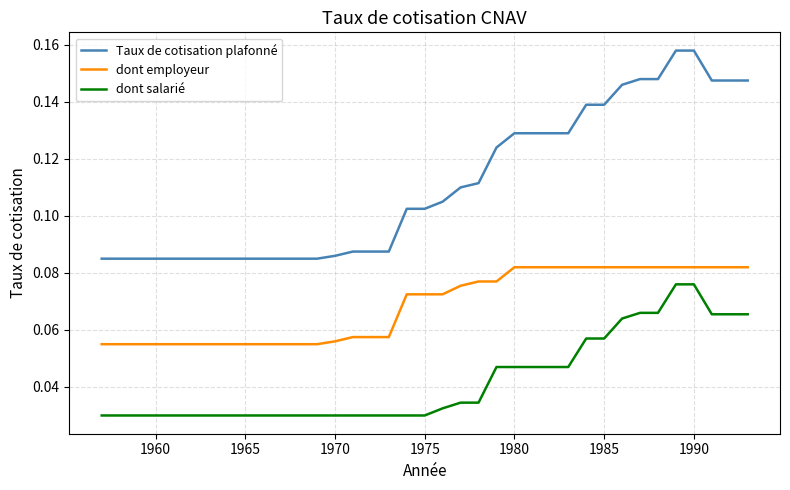

Which series has the largest total across all categories?

Taux de cotisation plafonné